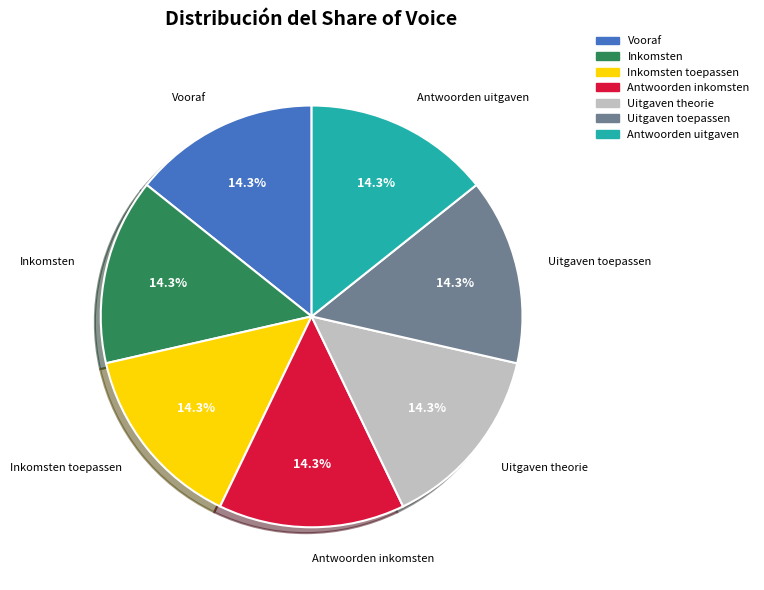

Is there a majority slice in this chart?

No